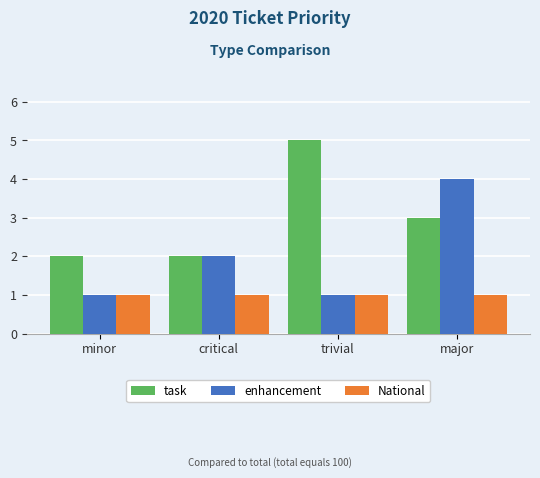

What is the difference between the second highest and minimum values in the task series?

1